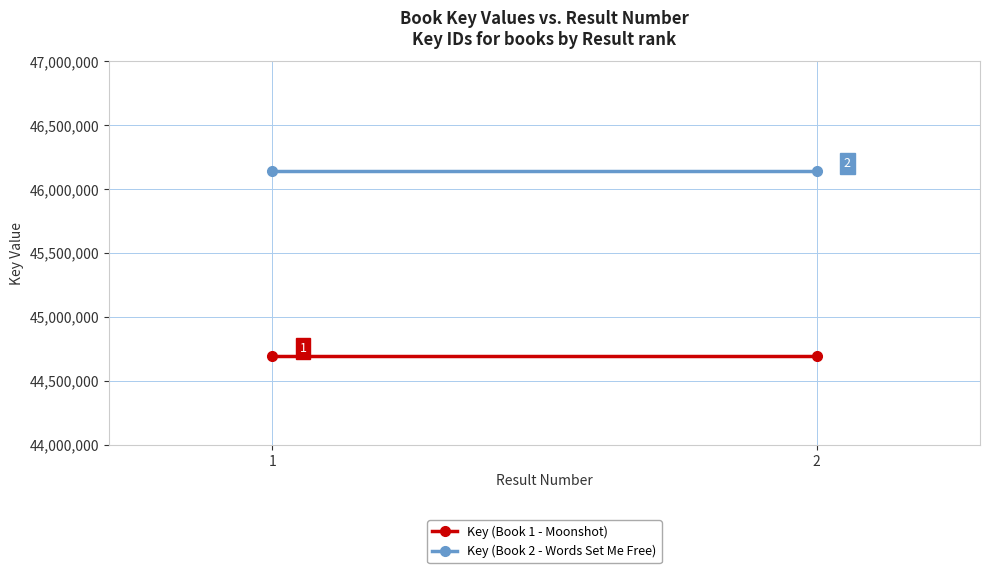

List the series in order of their overall mean, highest first.

Key (Book 2 - Words Set Me Free), Key (Book 1 - Moonshot)